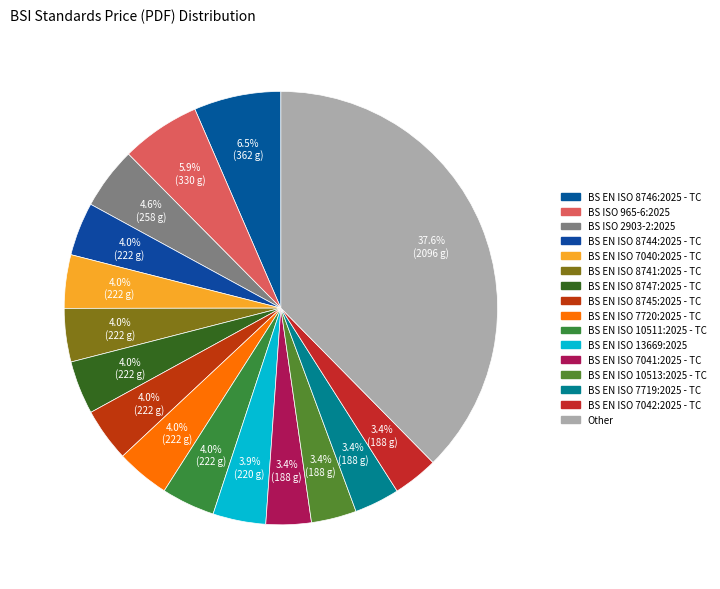

Count the number of slices in the pie.

16